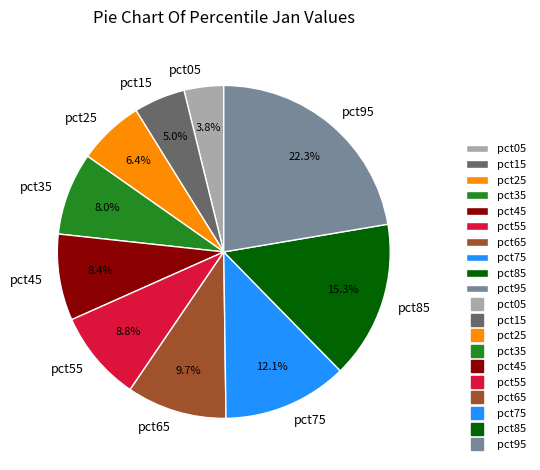

Is pct35 the majority of the pie?

No